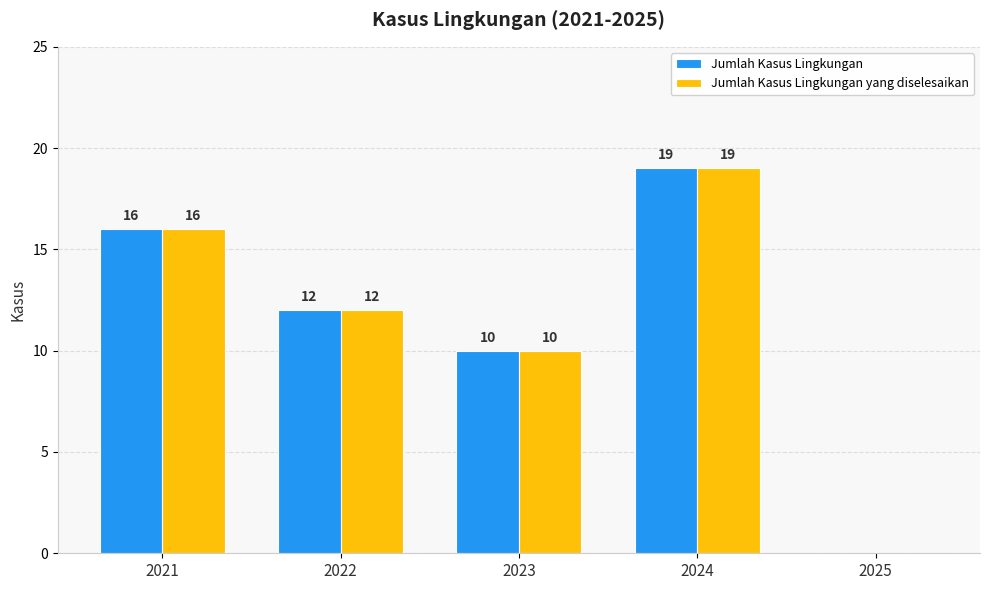

How many series are shown in this chart?

2